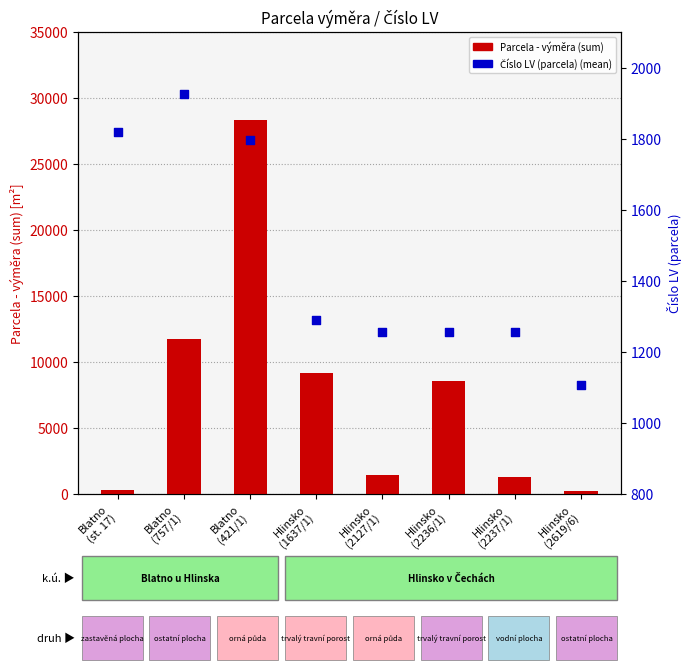

What are all the series names shown in the legend?

Parcela - výměra (sum), Číslo LV (parcela) (mean)